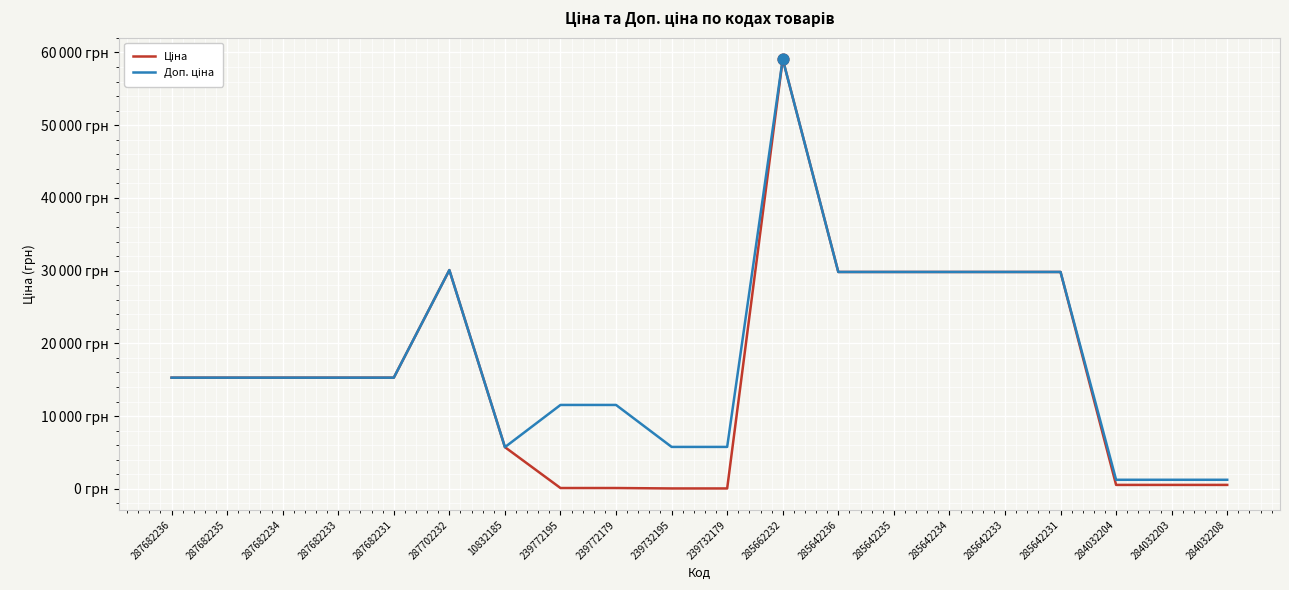

Is the value of Ціна at 285642235 greater than the value of Доп. ціна at 284032203?

Yes